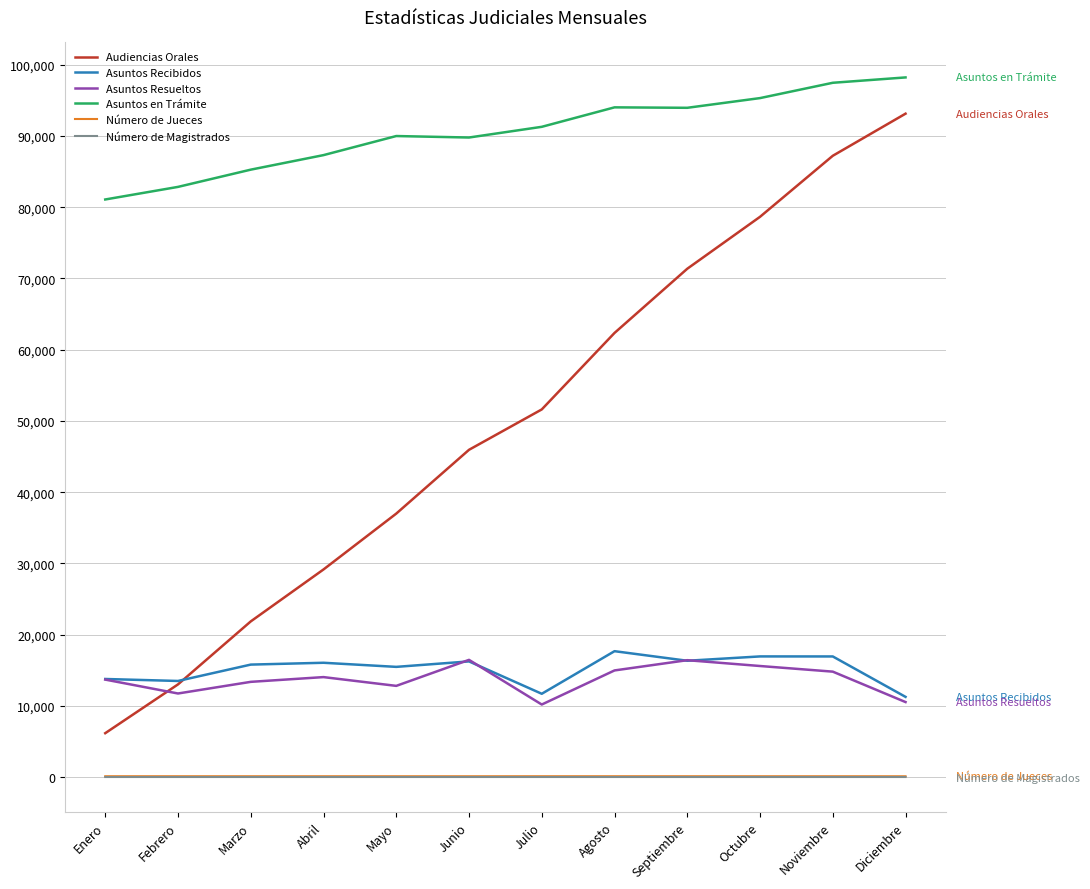

The Asuntos en Trámite series shows 34375 at Noviembre. True or false?

False